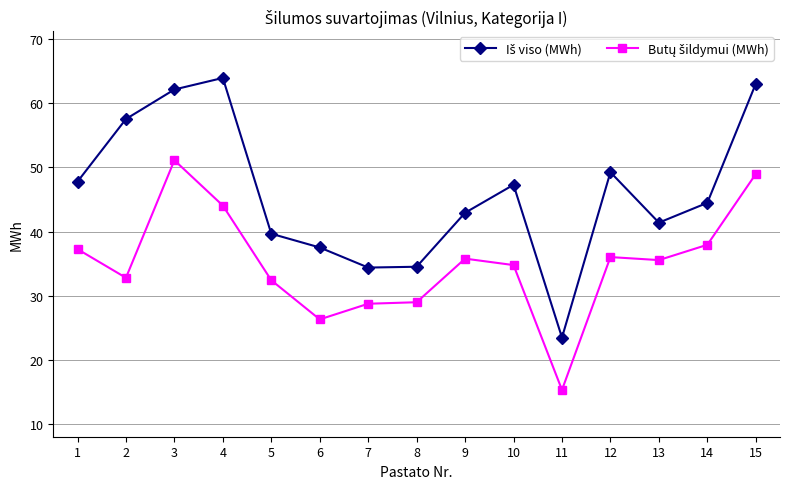

What is the total value across all series at 15?

112.0